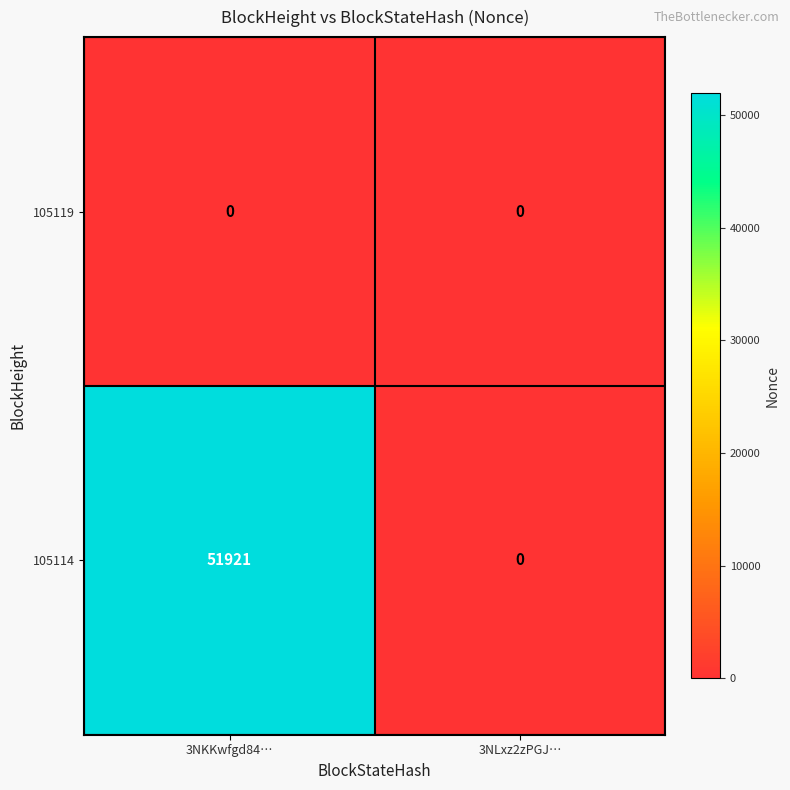

What is the greatest value displayed?

51921